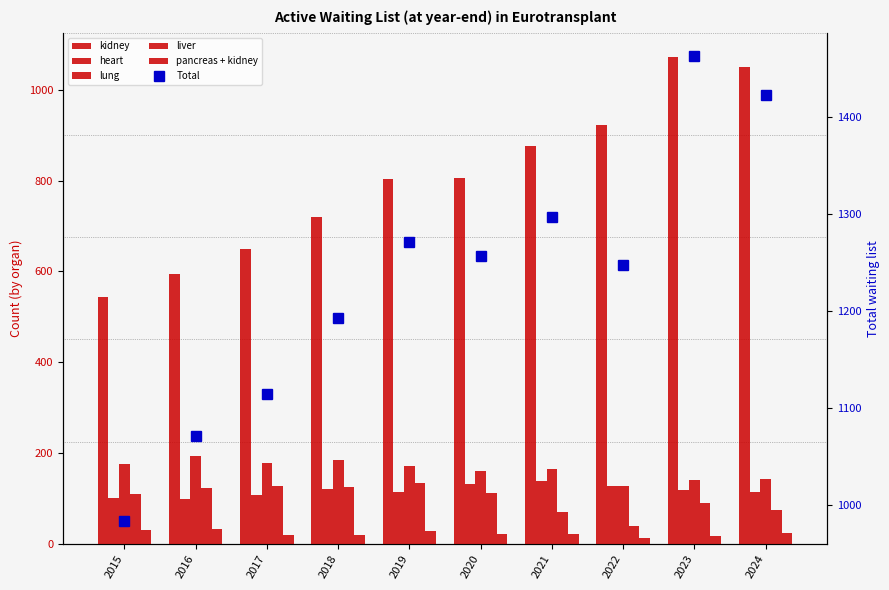

Reading left to right, transcribe all the data shown in this chart.

kidney: 544	595	650	719	803	806	877	923	1072	1049
heart: 101	99	107	120	115	132	139	127	119	113
lung: 176	193	178	185	171	160	165	127	140	143
liver: 109	122	128	125	134	111	71	38	90	75
pancreas + kidney: 31	32	19	20	27	22	21	13	18	23
Total: 984	1071	1114	1193	1271	1257	1297	1247	1463	1423